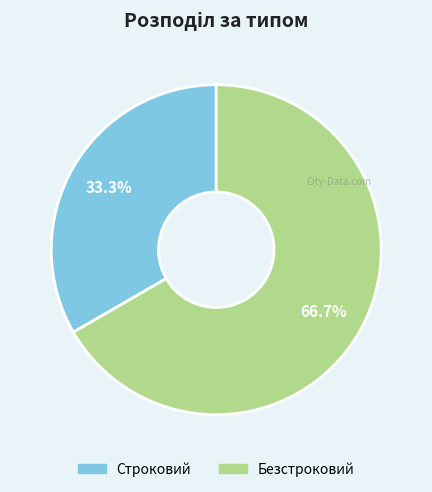

Rank the categories by value from lowest to highest.

Строковий, Безстроковий